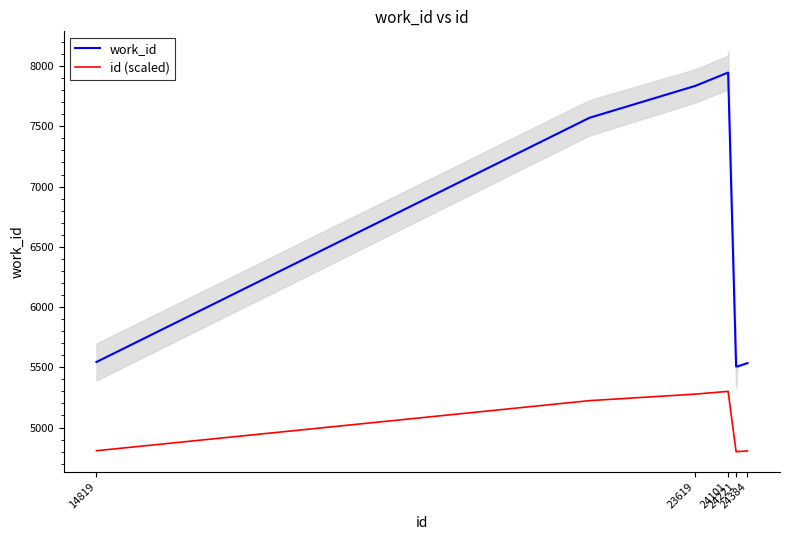

True or false: id (scaled) and work_id intersect in this chart.

False